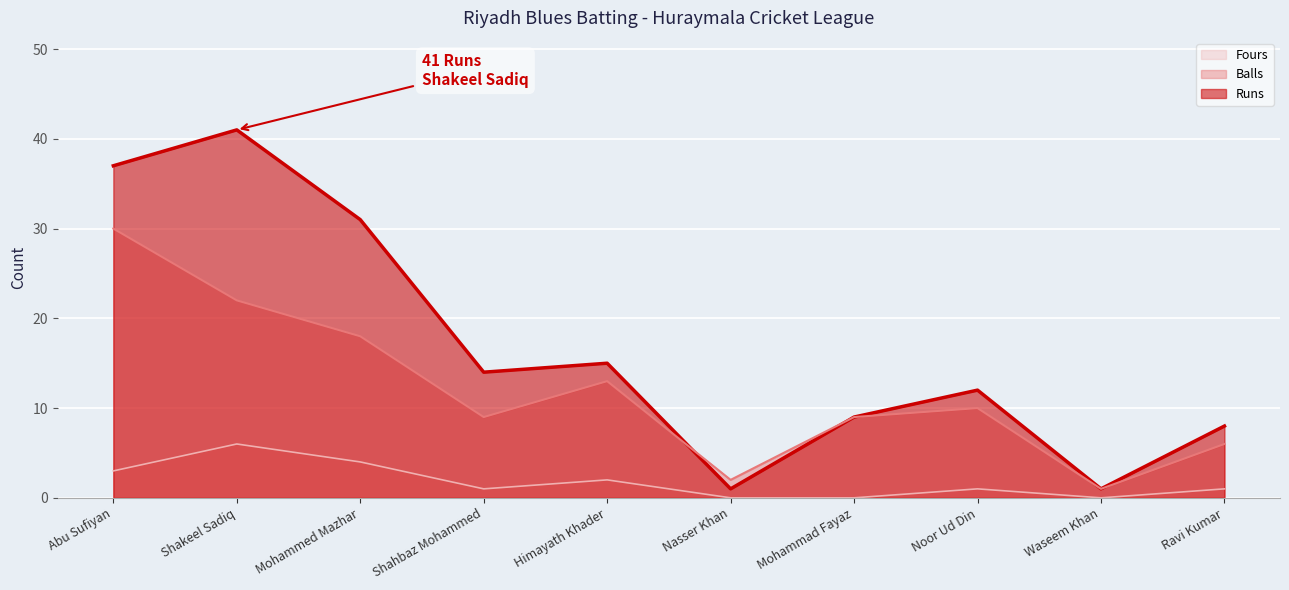

How many interior local peaks does the Fours series have?

3